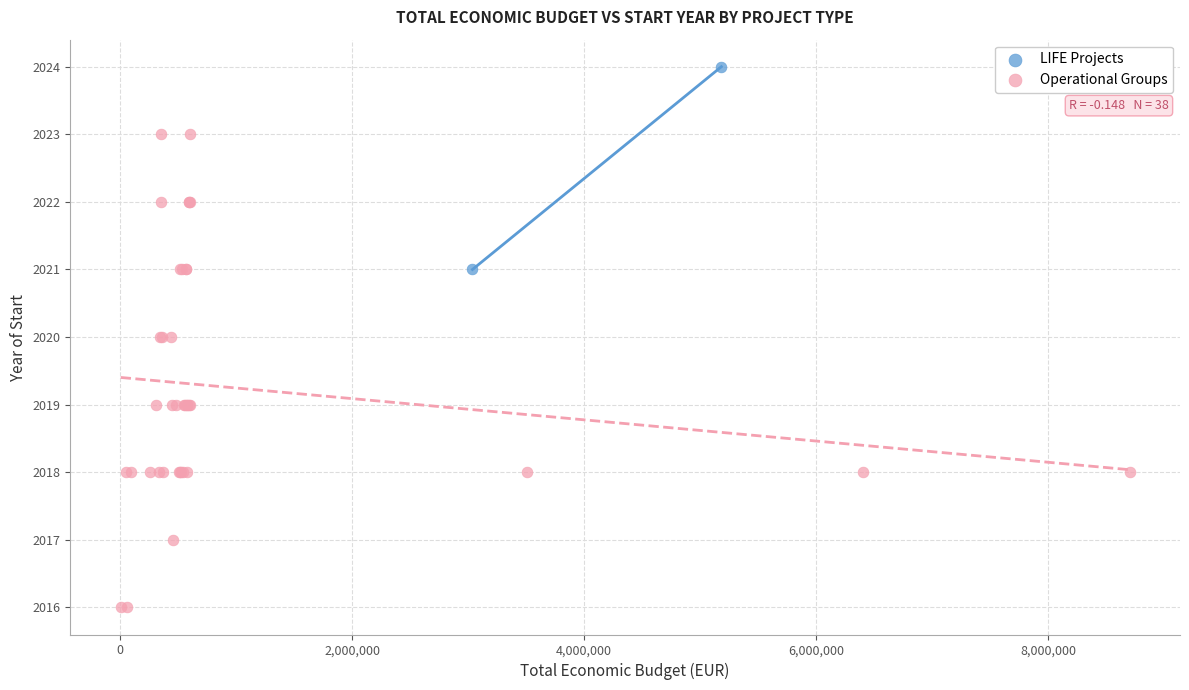

What are all the series names shown in the legend?

LIFE Projects, Operational Groups